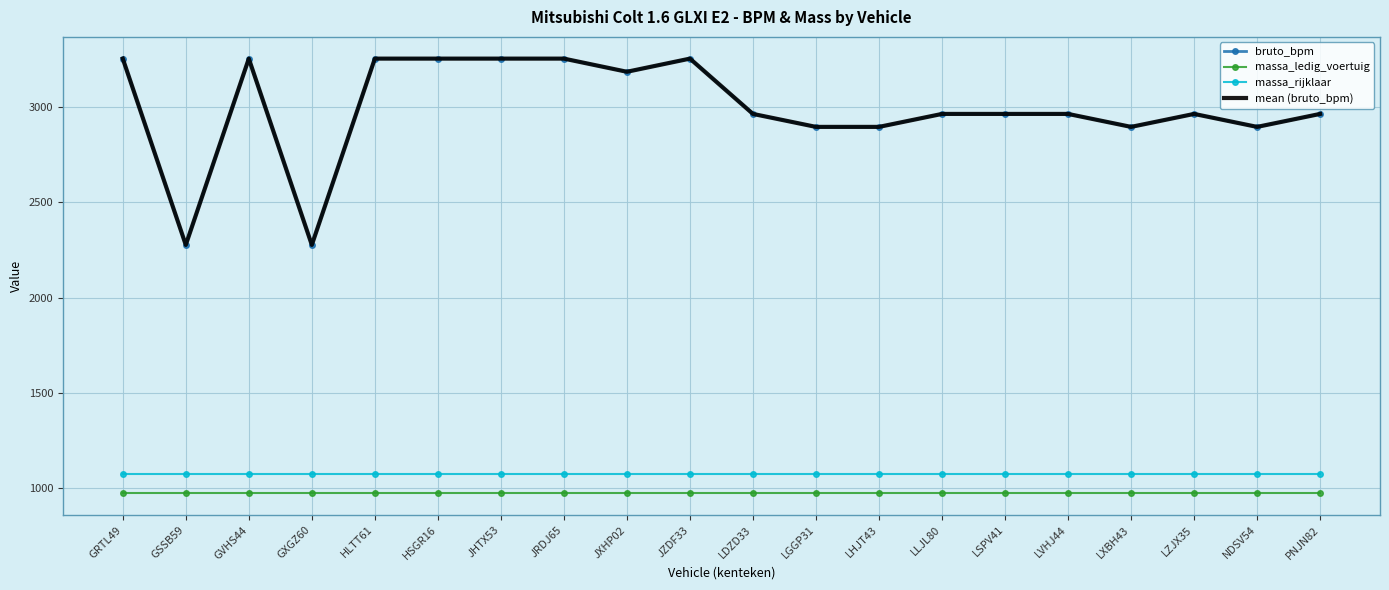

How many lines are shown in the chart?

4